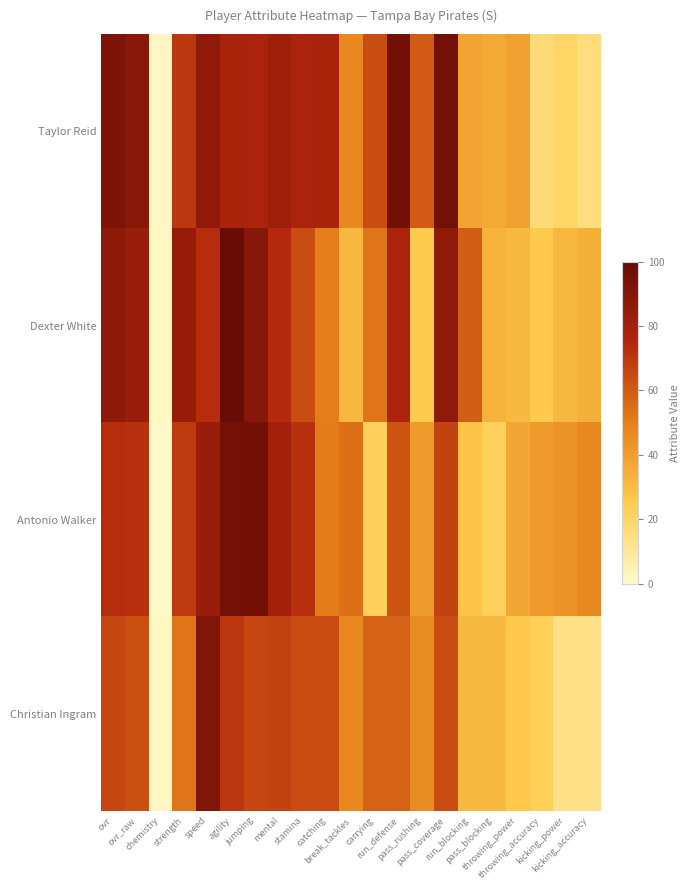

What is the spread (max minus min) of values at ovr?

26